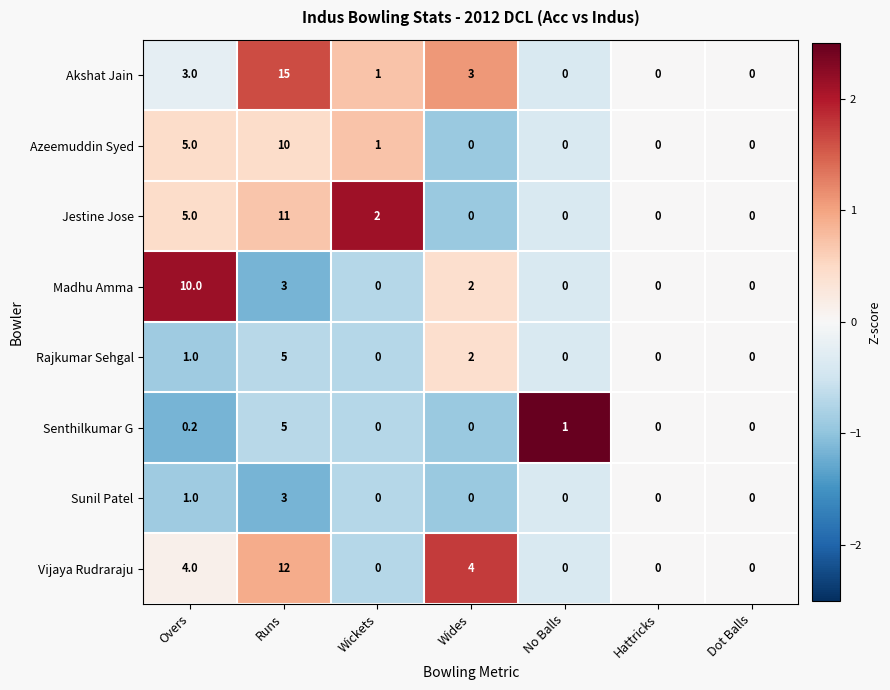

How many categories are shown in the chart?

7